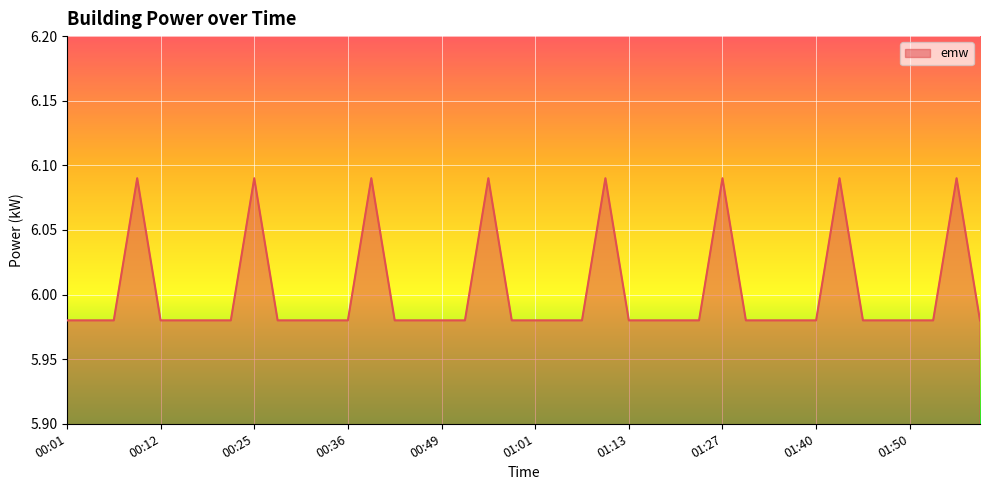

Is this an area chart (filled region under the line)?

Yes